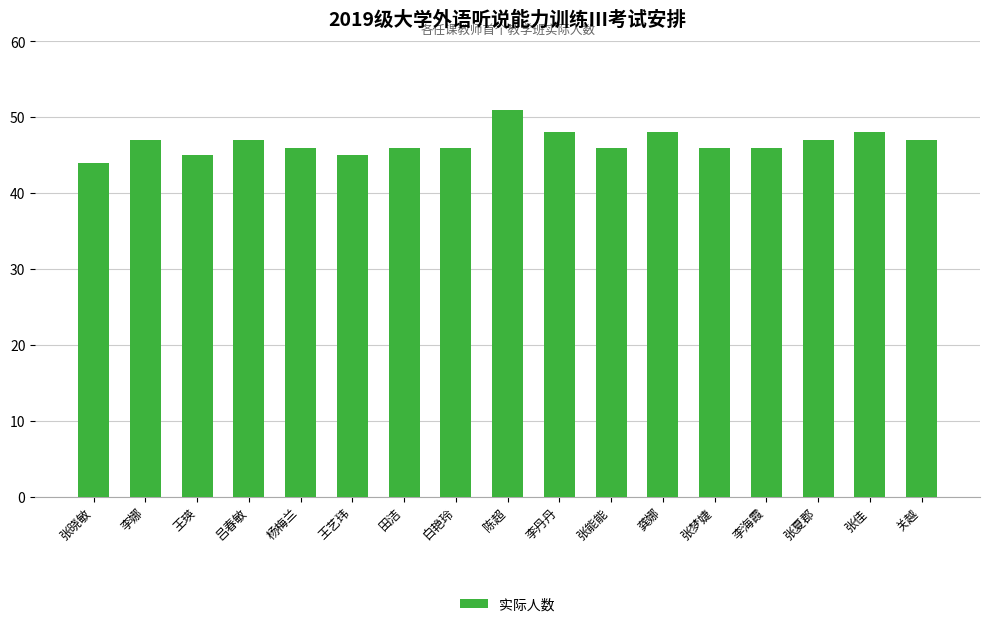

What is the change in value from 王艺玮 to 龚娜?

+3